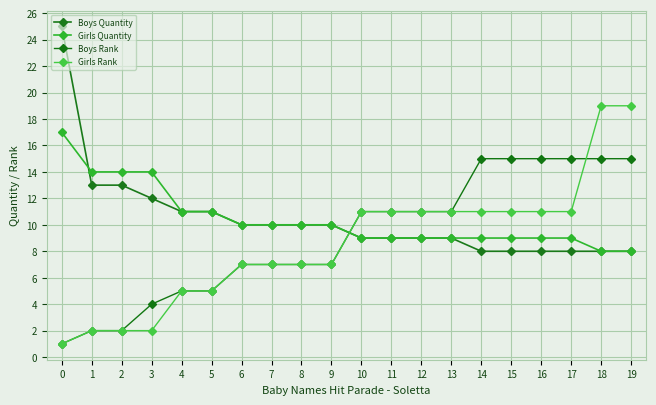

Between which two adjacent categories do Boys Rank and Girls Quantity first intersect?

9 and 10